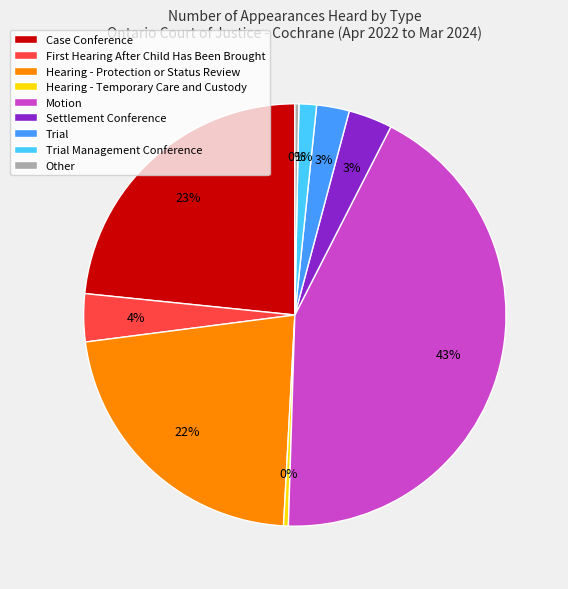

How many segments does this pie chart have?

9